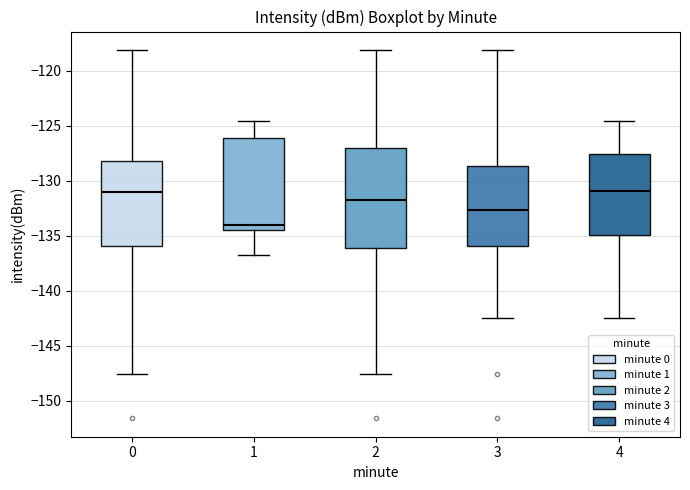

Which box has the lowest median line?

1